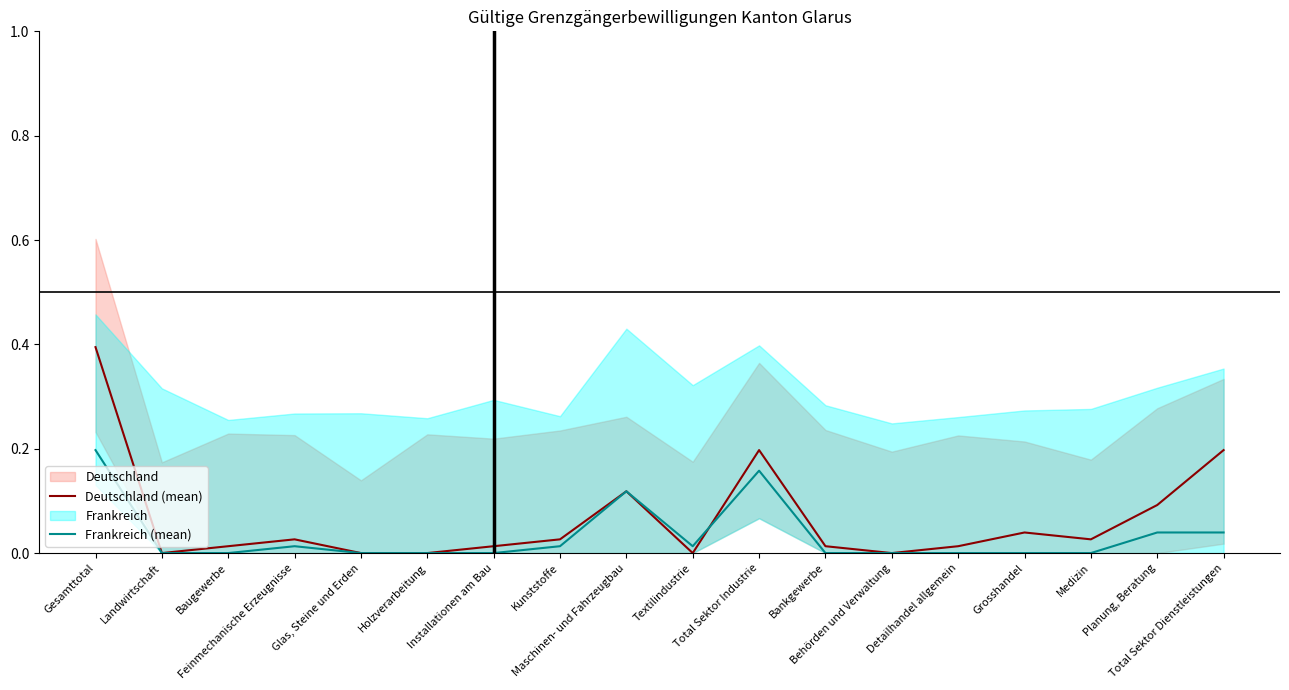

The Deutschland (mean) series shows 0.0 at Feinmechanische Erzeugnisse. True or false?

False